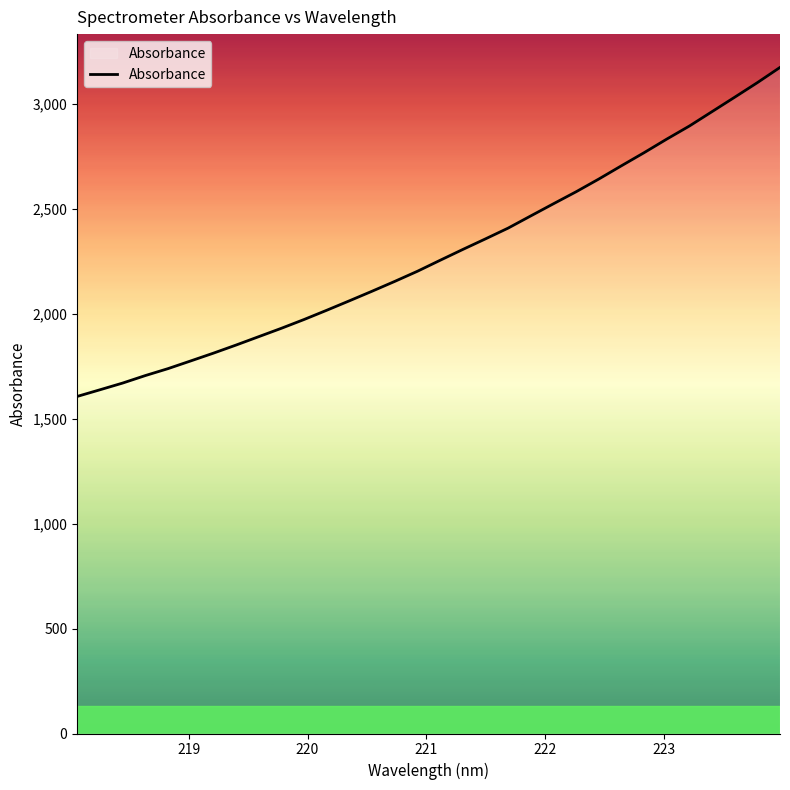

What is the maximum value shown in the chart?

3173.8